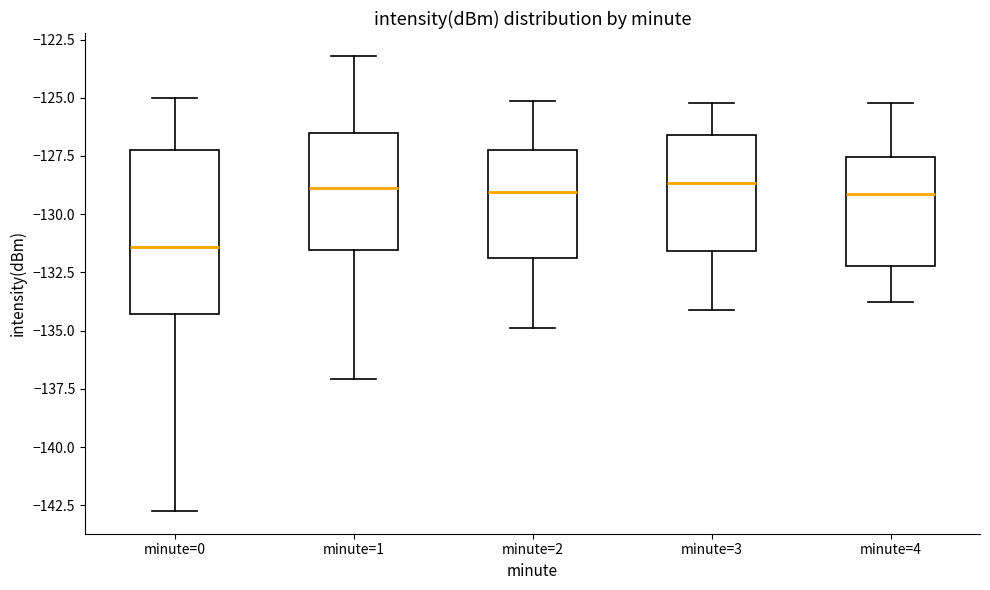

Reading left to right, read every box against the y-axis: the position of its median line, the range the box covers, and the ends of its whiskers. The values are not printed on the chart, so give them approximately, as read against the axis.

minute=0: median -131.5, box -134.5 to -127.5, whiskers -142.5 to -125.0
minute=1: median -129.0, box -131.5 to -126.5, whiskers -137.0 to -123.0
minute=2: median -129.0, box -132.0 to -127.0, whiskers -135.0 to -125.0
minute=3: median -128.5, box -131.5 to -126.5, whiskers -134.0 to -125.0
minute=4: median -129.0, box -132.0 to -127.5, whiskers -134.0 to -125.0